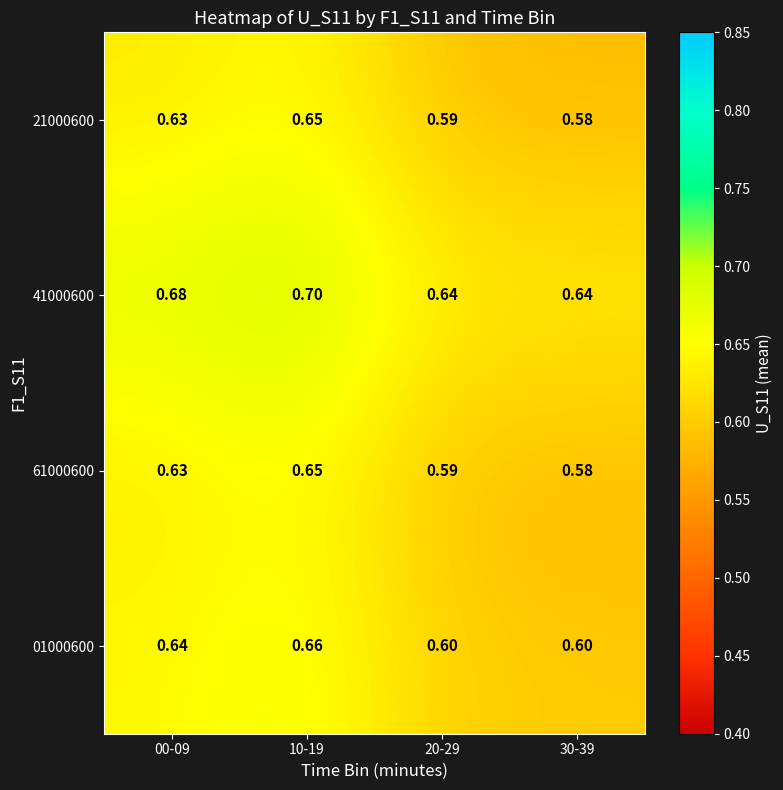

Is the value of 21000600 at 30-39 greater than the value of 61000600 at 10-19?

No